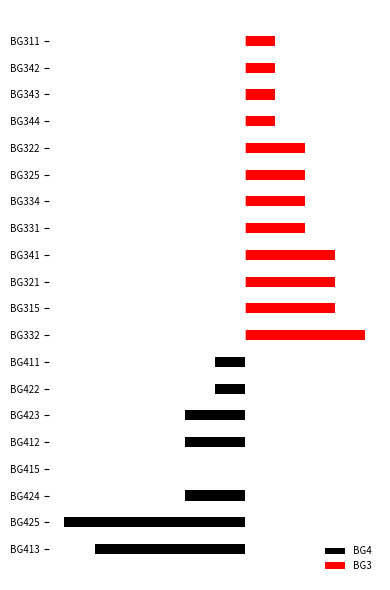

What is the difference between the second highest and minimum values in the BG4 series?

6